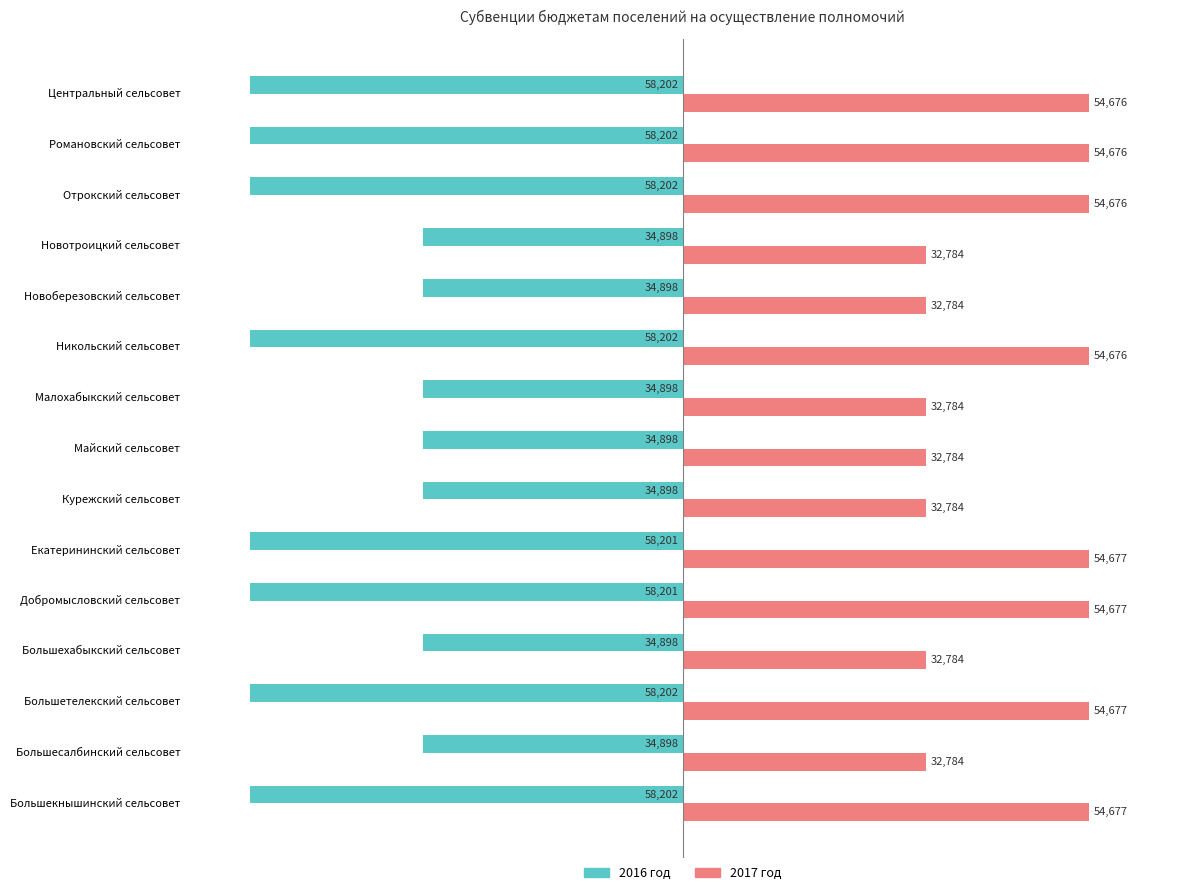

What are all the series names shown in the legend?

2016 год, 2017 год